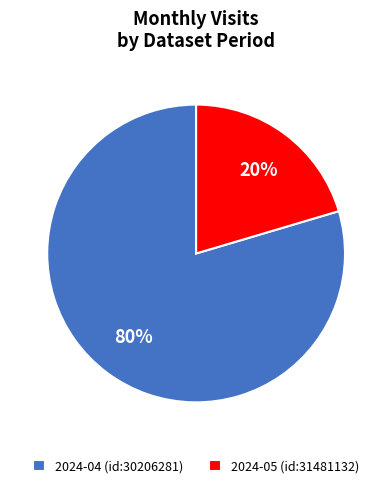

Is it true that 2024-05 (id:31481132) is 8% of the pie?

False